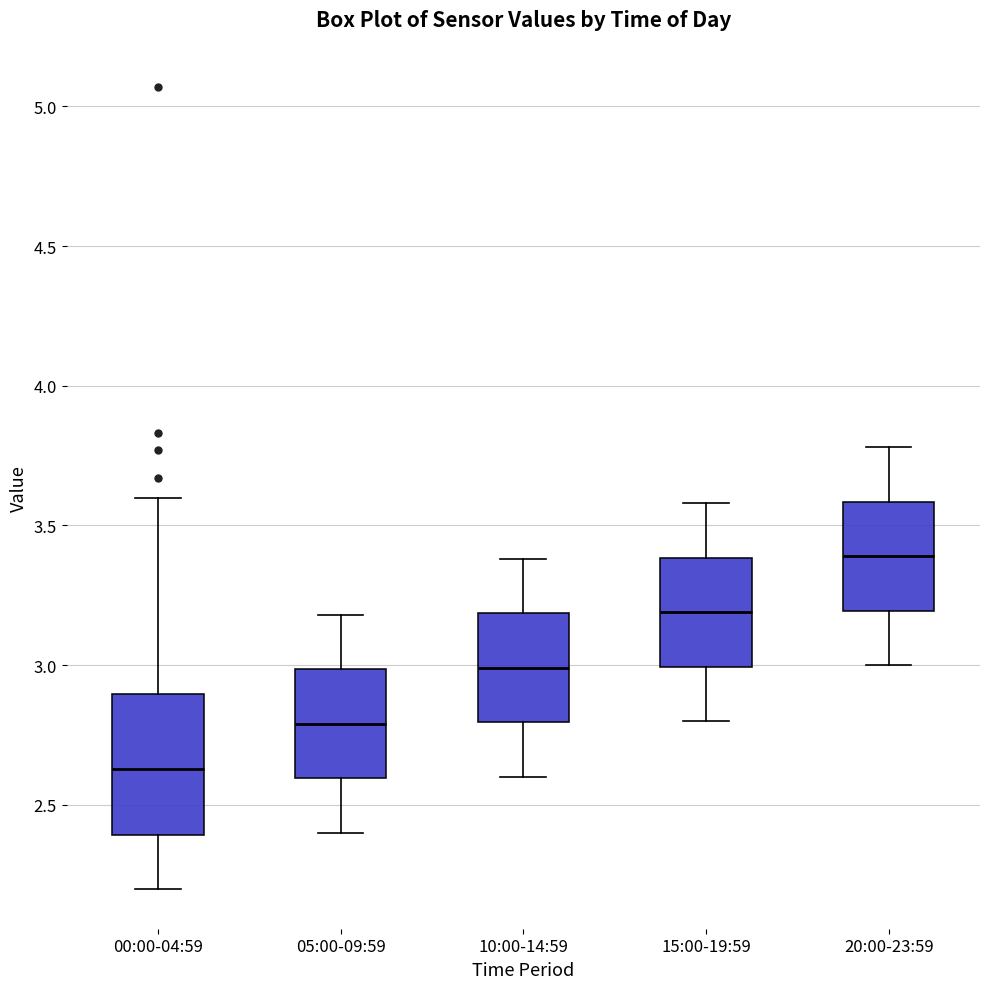

Where is the upper edge of the box for 20:00-23:59 on the y-axis? The values are not printed on the chart, so give them approximately, as read against the axis.

3.60